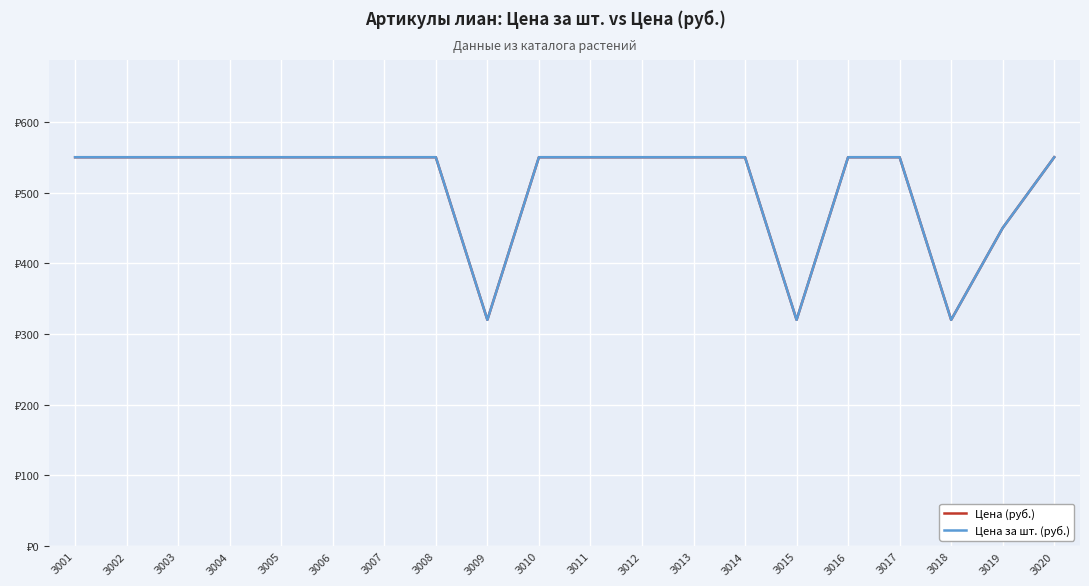

What is the sum of all Цена (руб.) values?

10210